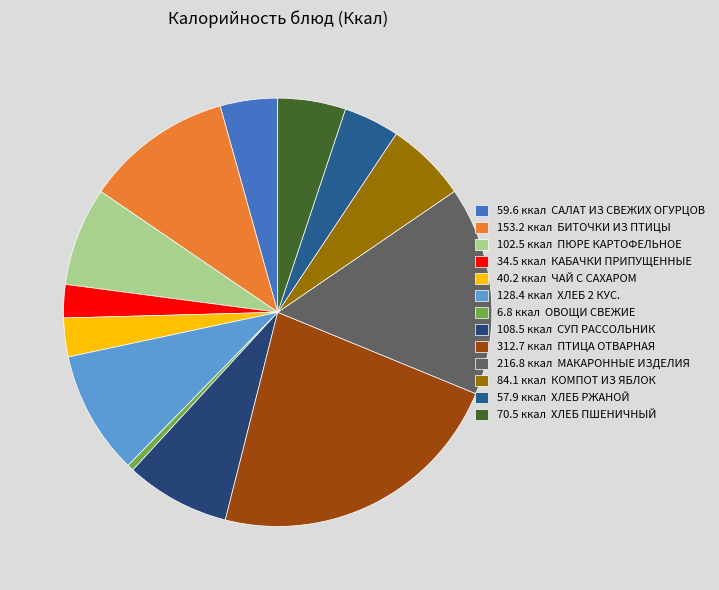

Count the number of slices in the pie.

13